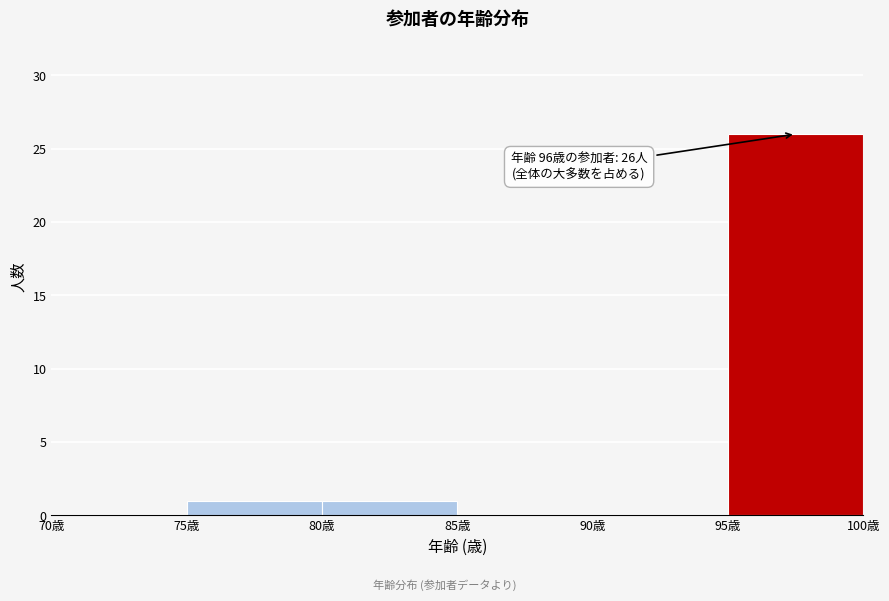

Over which range of the x-axis is the bar tallest?

95 to 100